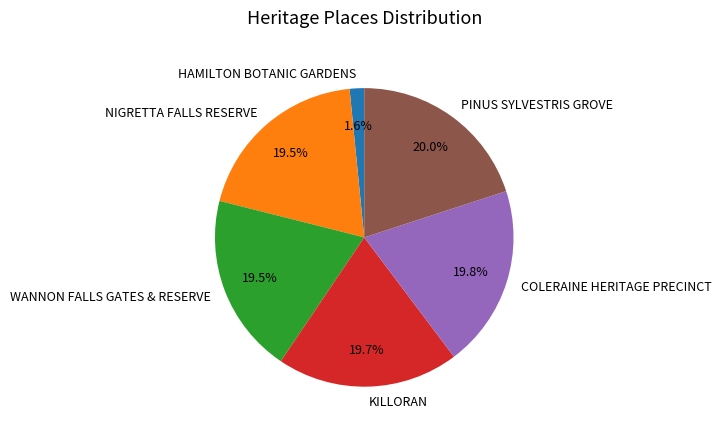

To the nearest percent, what percentage of the pie is PINUS SYLVESTRIS GROVE?

20%